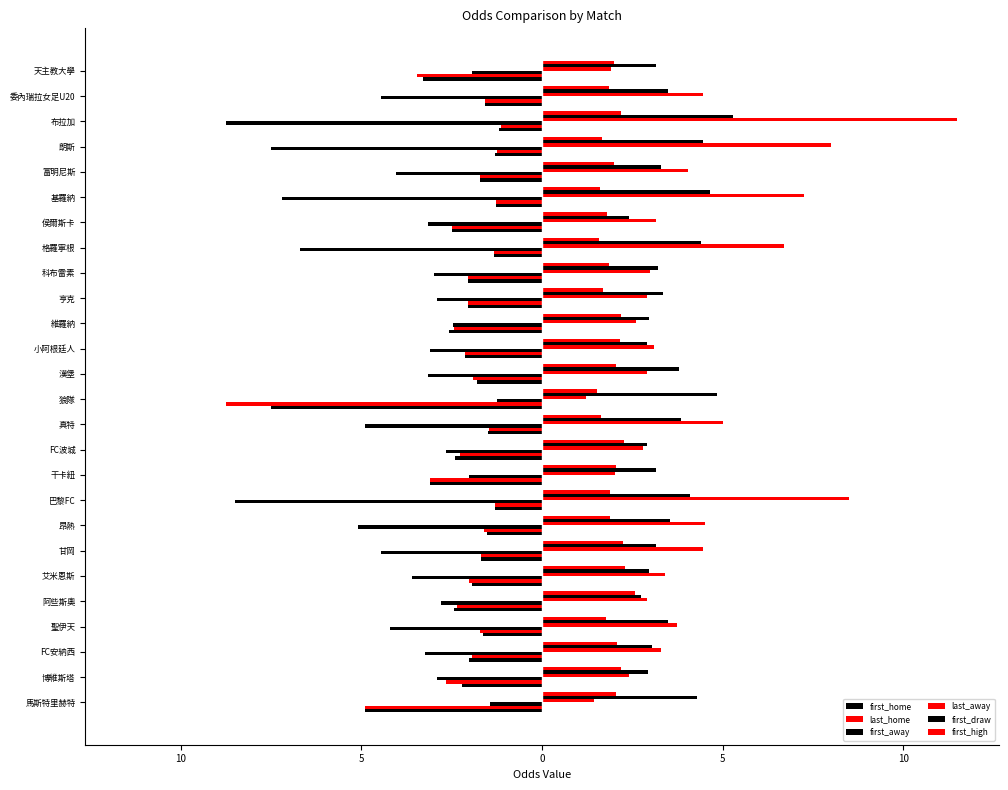

What are all the series names shown in the legend?

first_home, last_home, first_away, last_away, first_draw, first_high